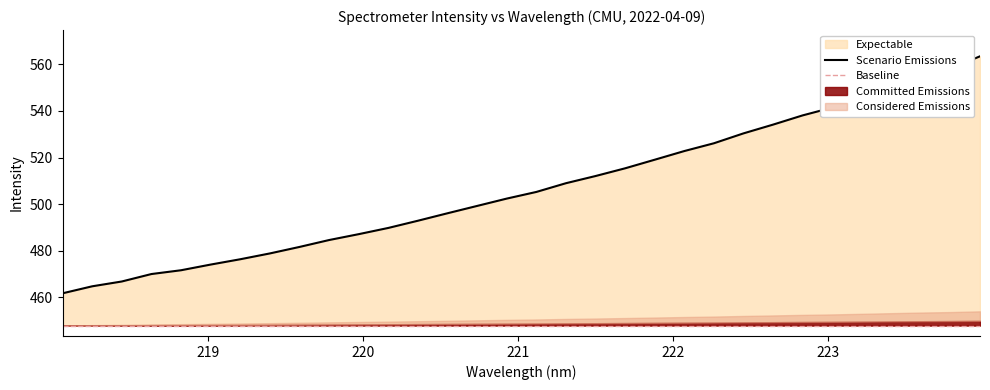

True or false: the data has more than 0 interior local peaks.

False